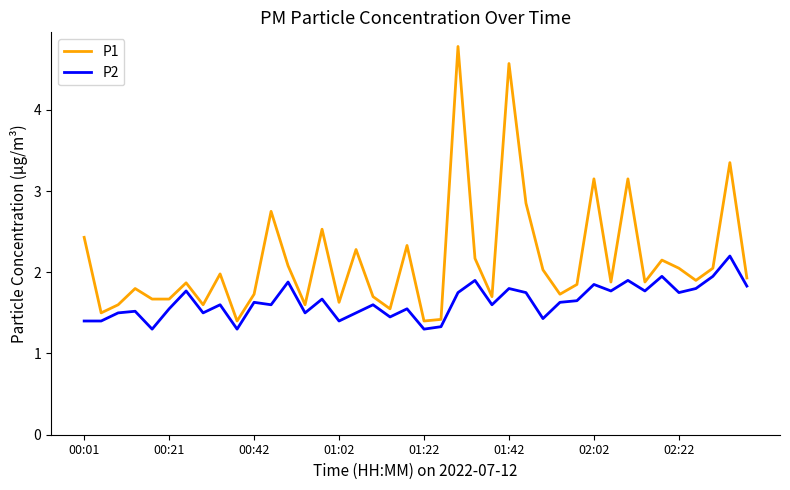

How many categories are shown in the chart?

40